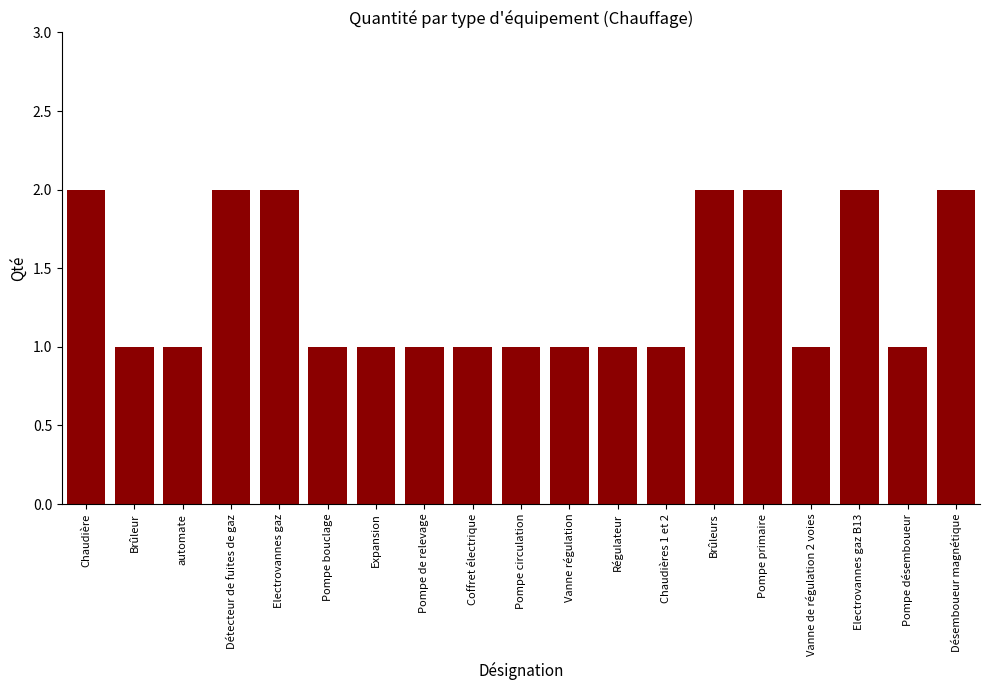

Count the number of data series in this chart.

1